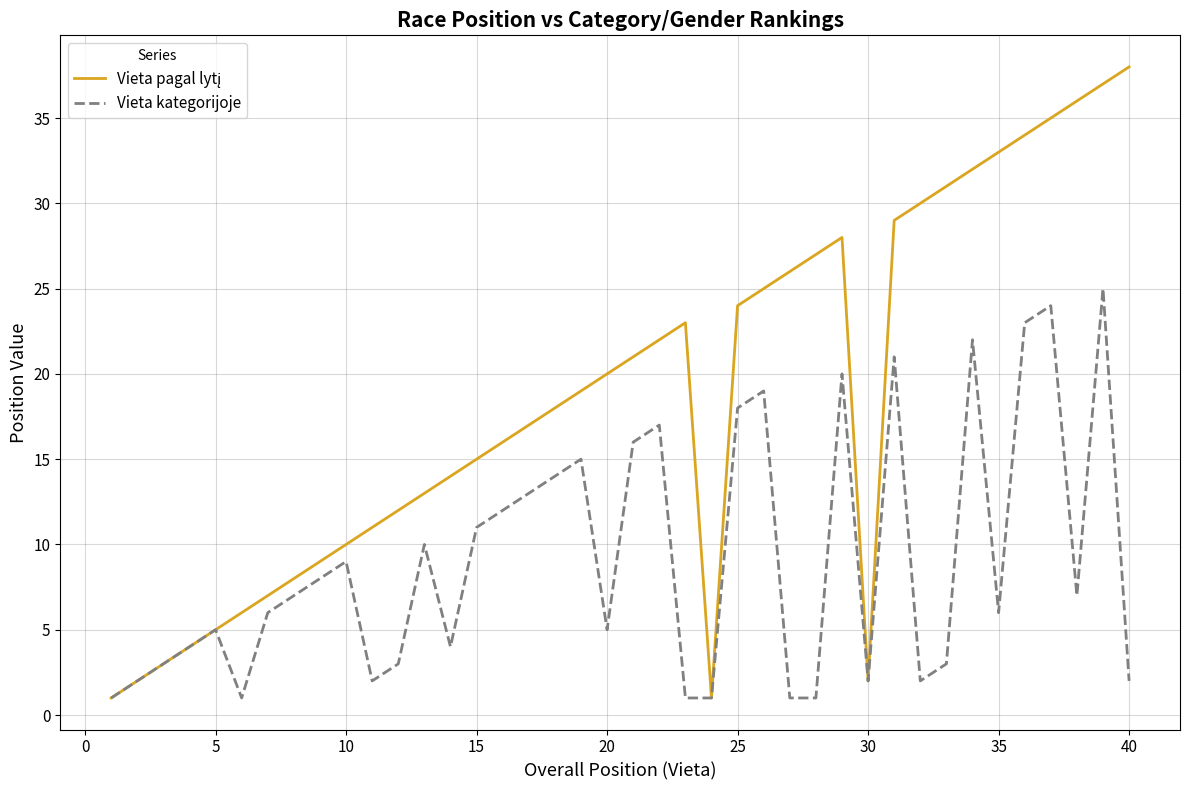

What is the maximum value shown in the chart?

38